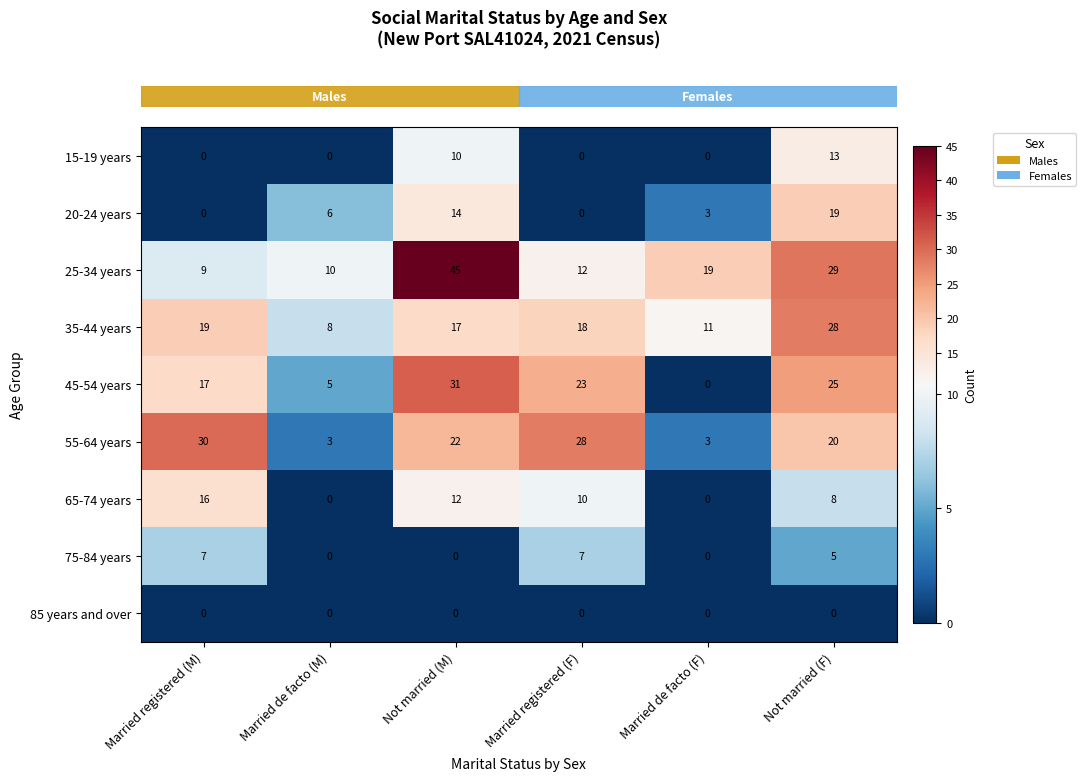

At how many categories does at least one series exceed 2?

6